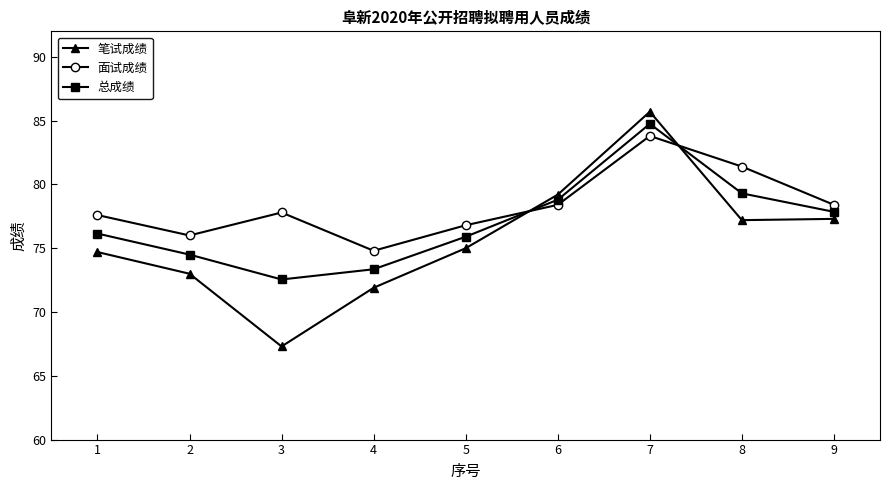

Which series ends up on top after the final intersection of 面试成绩 and 笔试成绩?

面试成绩